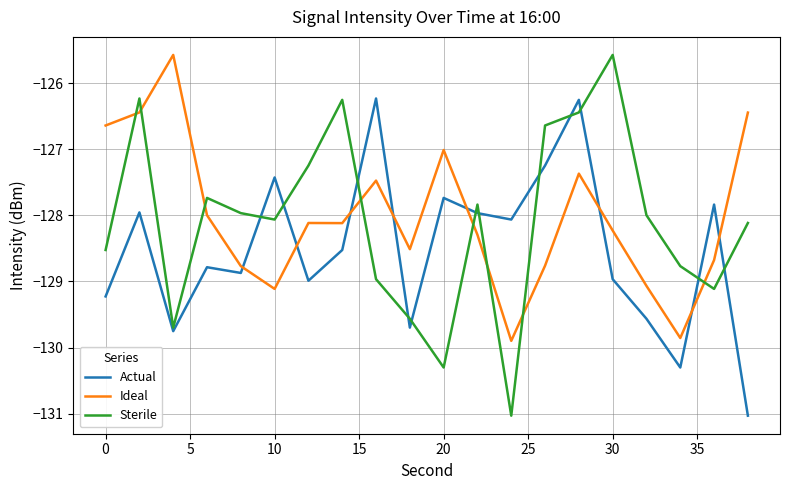

Which series has the largest range (max minus min)?

Sterile